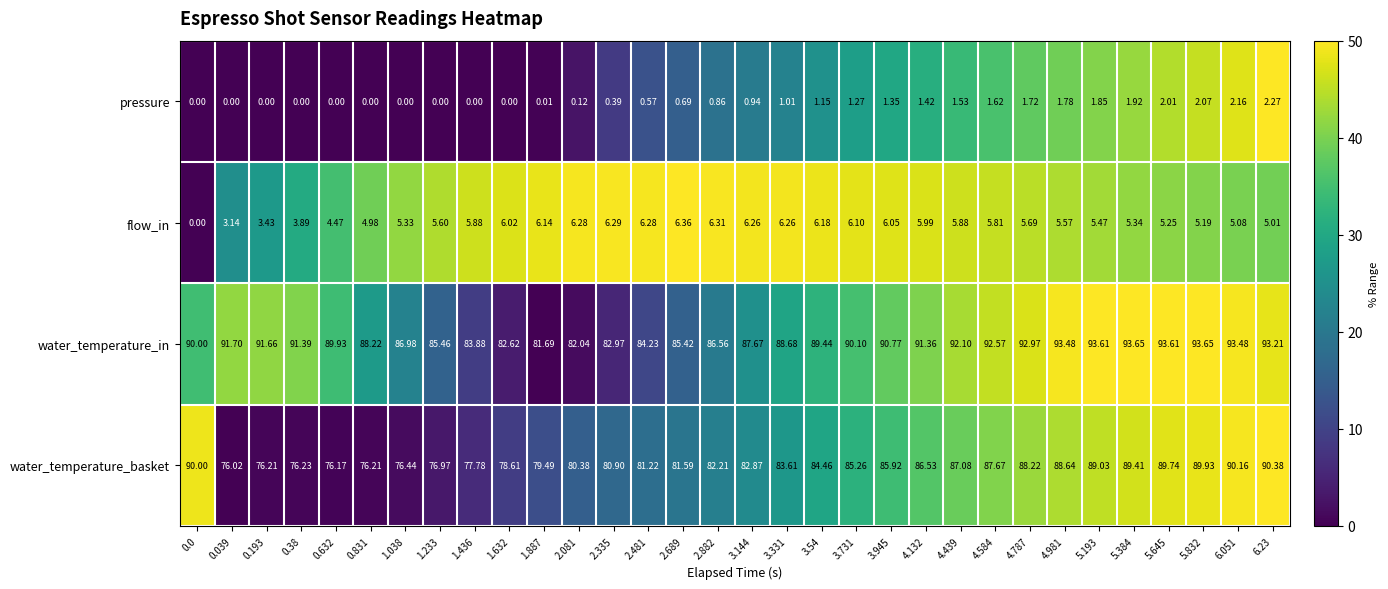

Which series has the largest range (max minus min)?

water_temperature_basket